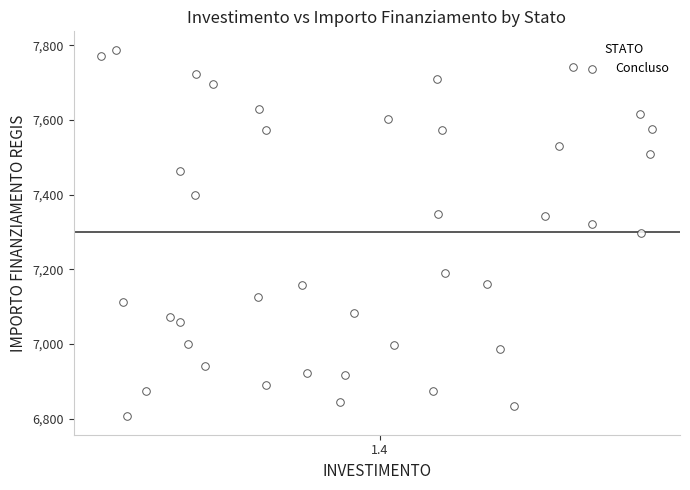

What is the range of Y values (max minus min)?

981.4